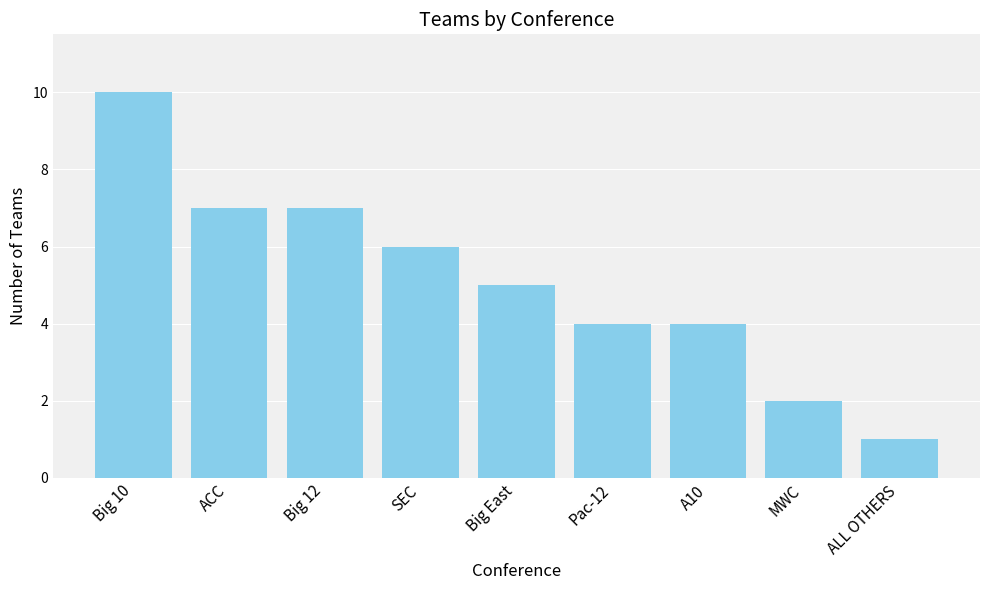

How many data points does each series have?

9